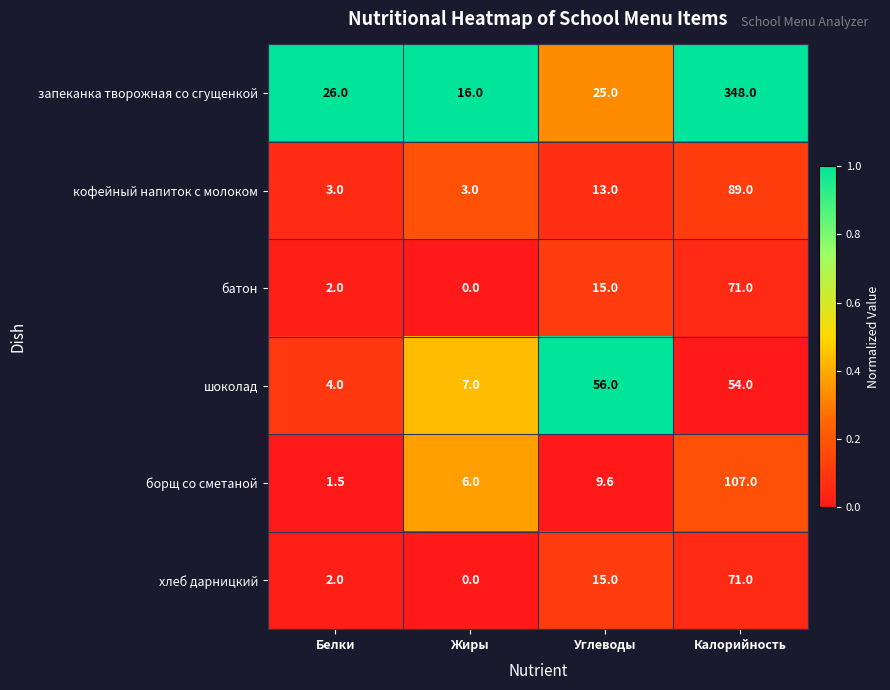

Reading right to left, what are all the values shown in this chart?

запеканка творожная со сгущенкой: Калорийность=348.0	Углеводы=25.0	Жиры=16.0	Белки=26.0
кофейный напиток с молоком: Калорийность=89.0	Углеводы=13.0	Жиры=3.0	Белки=3.0
батон: Калорийность=71.0	Углеводы=15.0	Жиры=0.0	Белки=2.0
шоколад: Калорийность=54.0	Углеводы=56.0	Жиры=7.0	Белки=4.0
борщ со сметаной: Калорийность=107.0	Углеводы=9.6	Жиры=6.0	Белки=1.5
хлеб дарницкий: Калорийность=71.0	Углеводы=15.0	Жиры=0.0	Белки=2.0